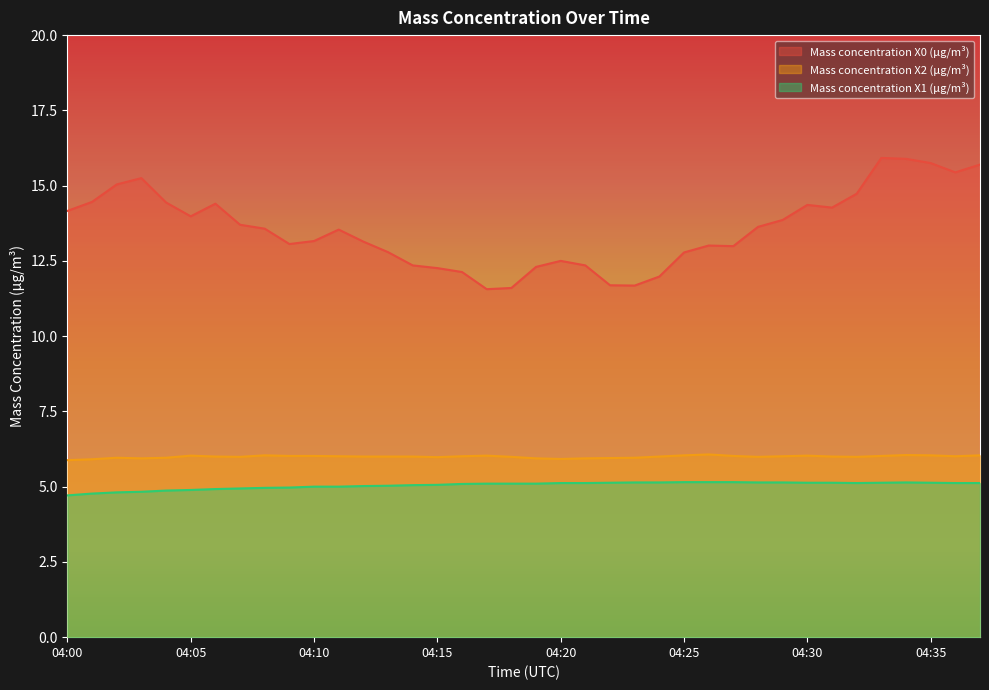

True or false: Mass concentration X2 (μg/m³) and Mass concentration X0 (μg/m³) intersect in this chart.

False